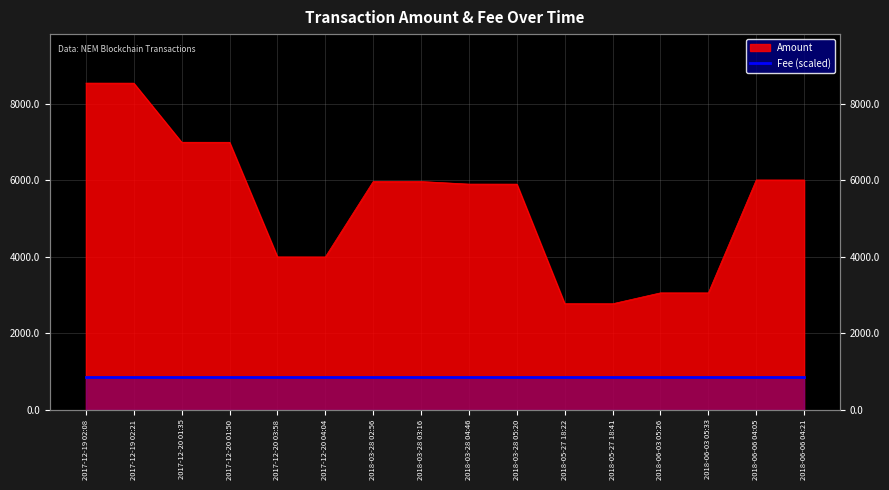

Which has a higher value, 2018-06-03 05:33 or 2018-06-06 04:05?

2018-06-06 04:05